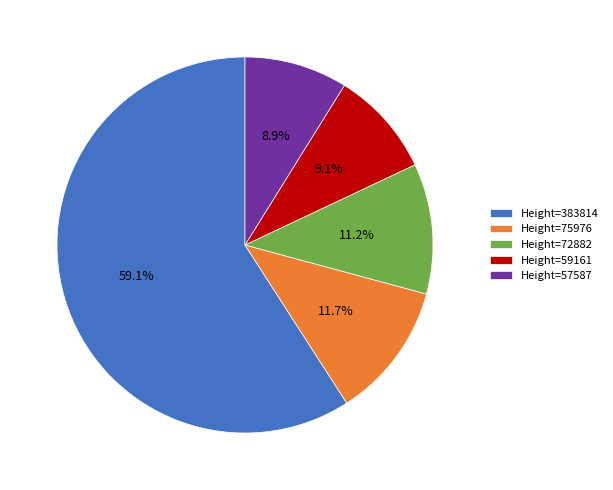

What percentage do Height=75976 and Height=72882 together represent?

22.9%